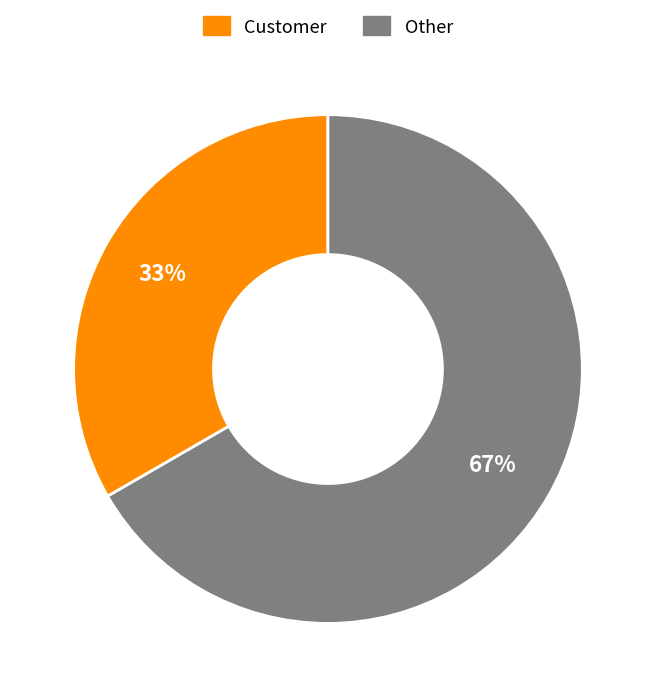

Combined, do Customer and Other account for over 50%?

Yes